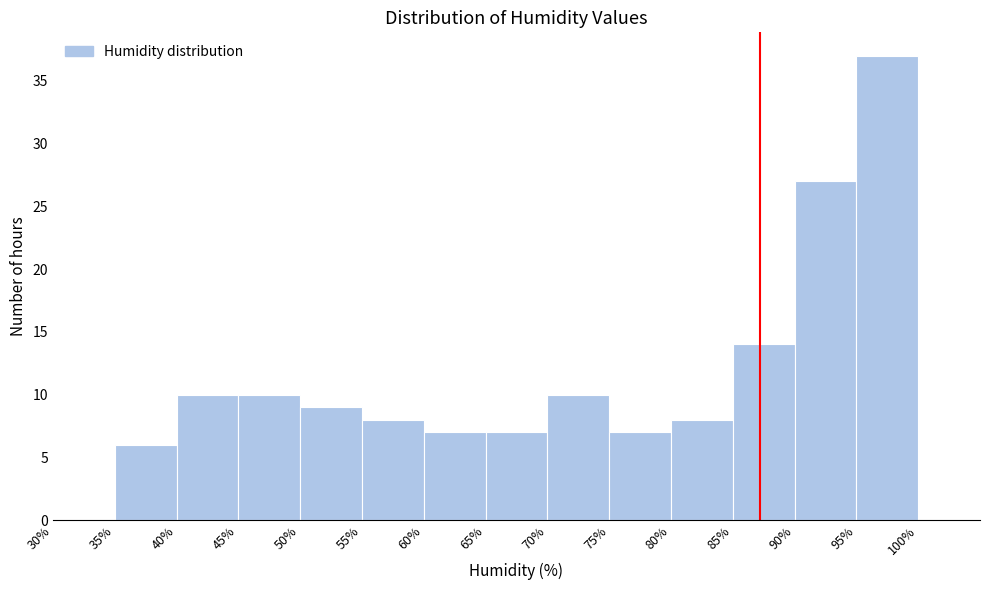

Which range on the x-axis has the tallest bar?

95% to 100%